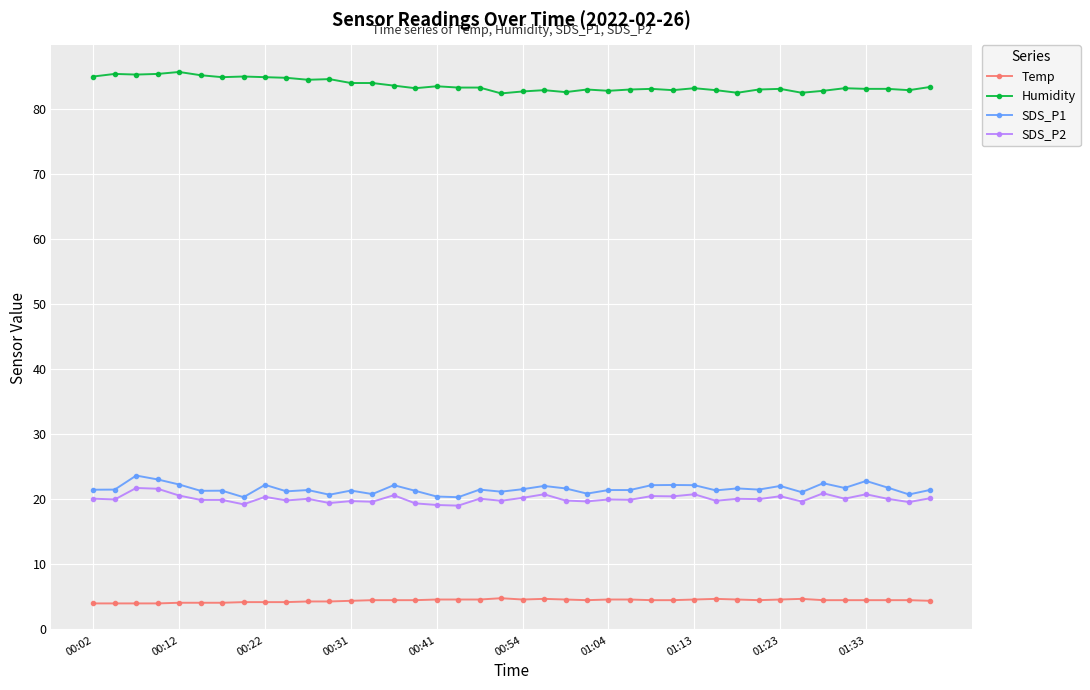

What is the minimum value shown in the chart?

3.9